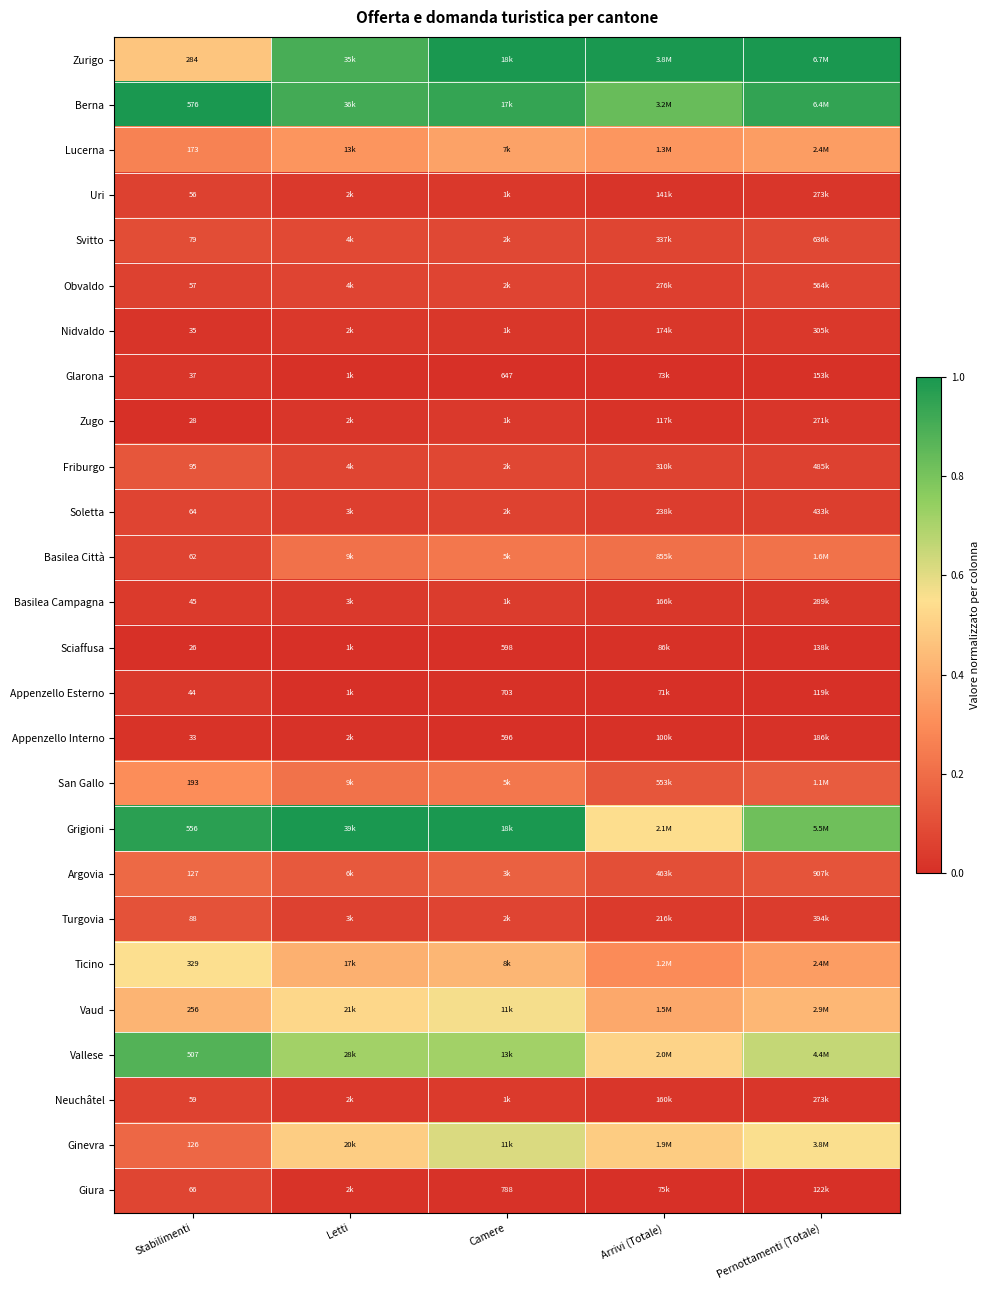

Rank the series at Stabilimenti from highest to lowest value.

Berna, Grigioni, Vallese, Ticino, Zurigo, Vaud, San Gallo, Lucerna, Argovia, Ginevra, Friburgo, Turgovia, Svitto, Giura, Soletta, Basilea Città, Neuchâtel, Obvaldo, Uri, Basilea Campagna, Appenzello Esterno, Glarona, Nidvaldo, Appenzello Interno, Zugo, Sciaffusa